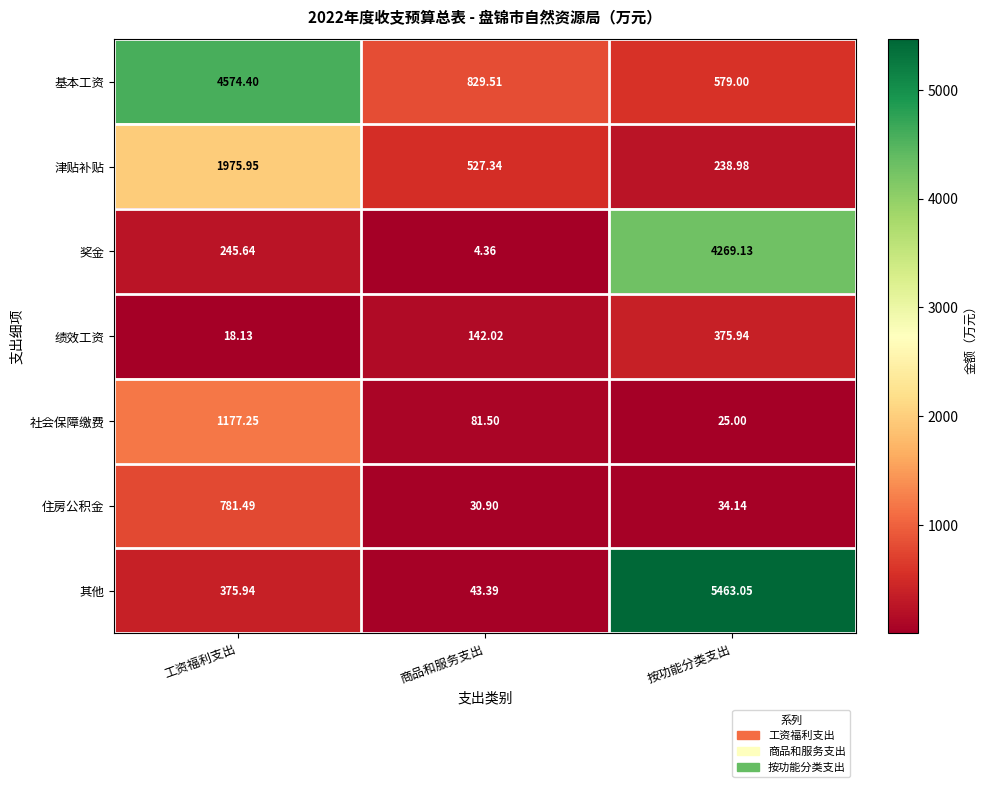

Which series has the largest range (max minus min)?

其他